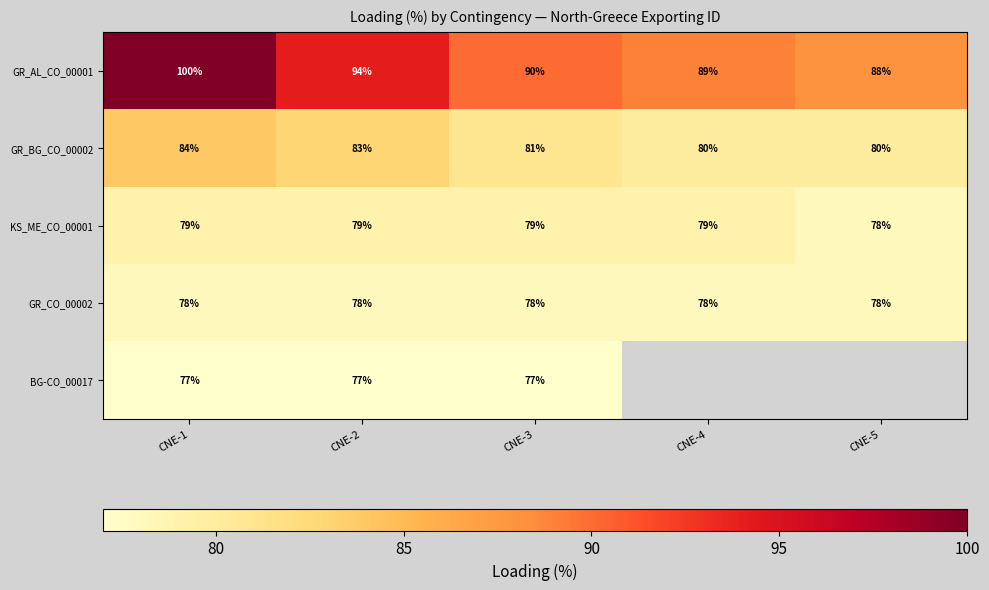

Is the value of KS_ME_CO_00001 at CNE-4 greater than the value of BG-CO_00017 at CNE-3?

Yes